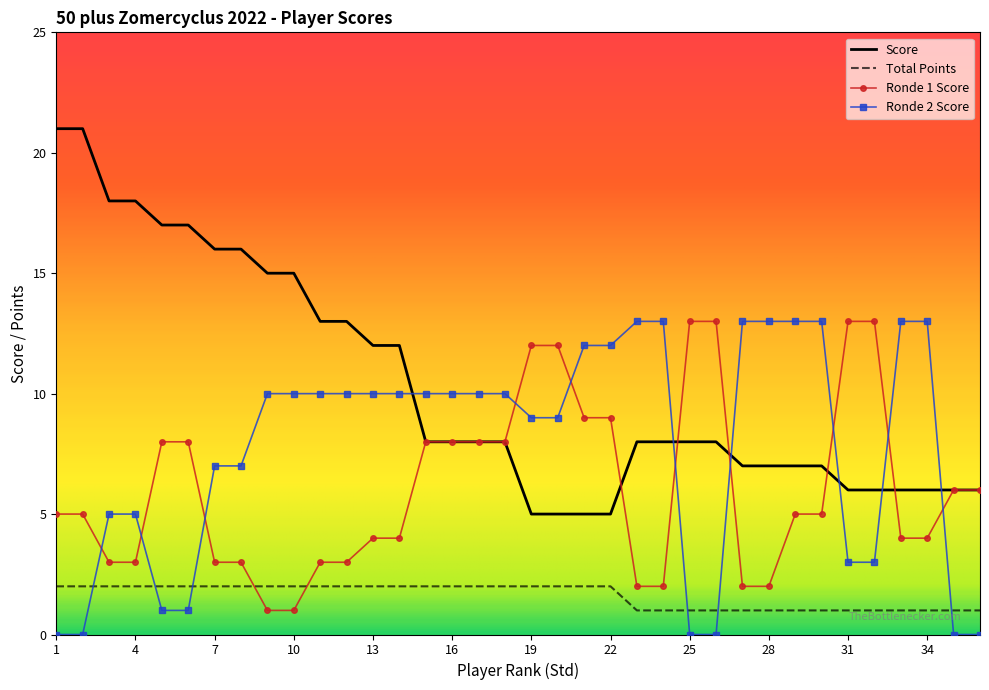

Rank the series by their average value, from highest to lowest.

Score, Ronde 2 Score, Ronde 1 Score, Total Points